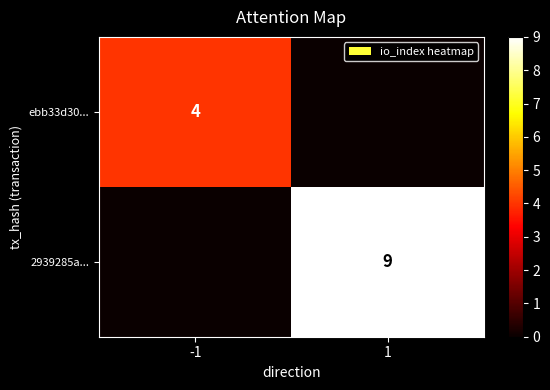

The 2939285a... series shows 9 at 1. True or false?

True